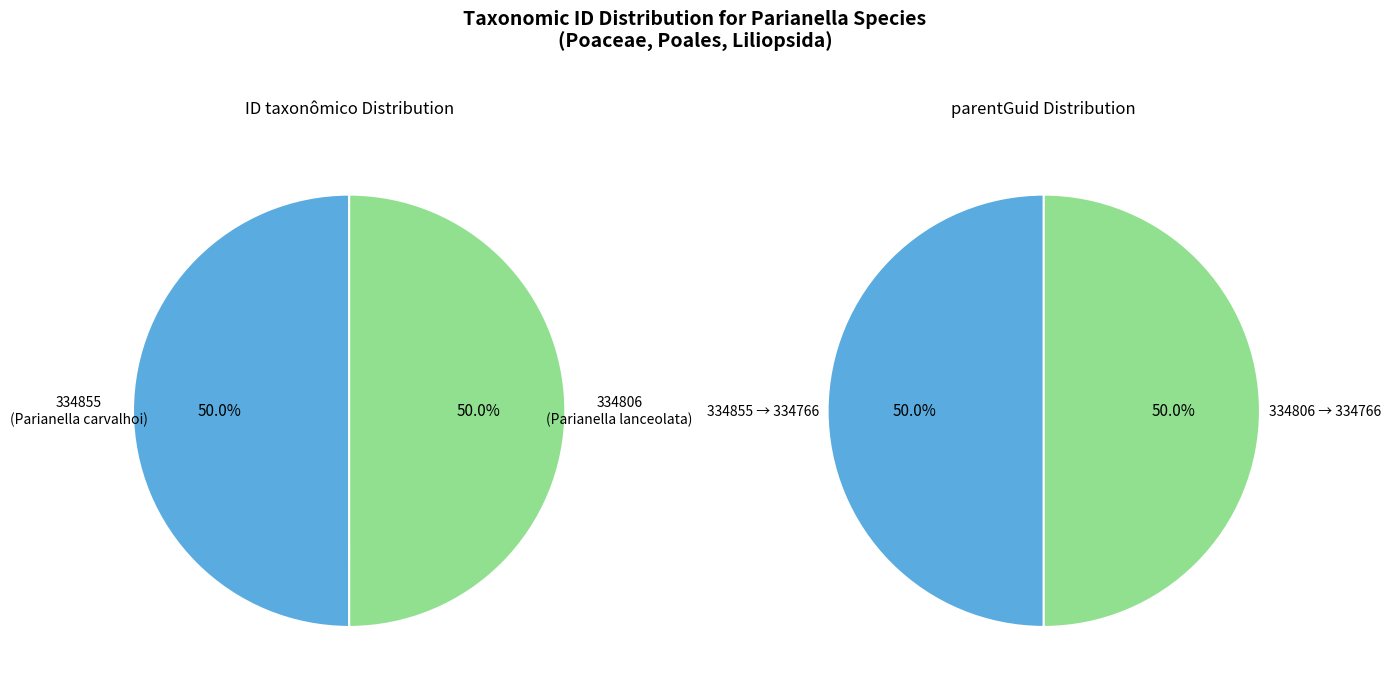

To the nearest percent, what percentage of the pie is 334855?

50%